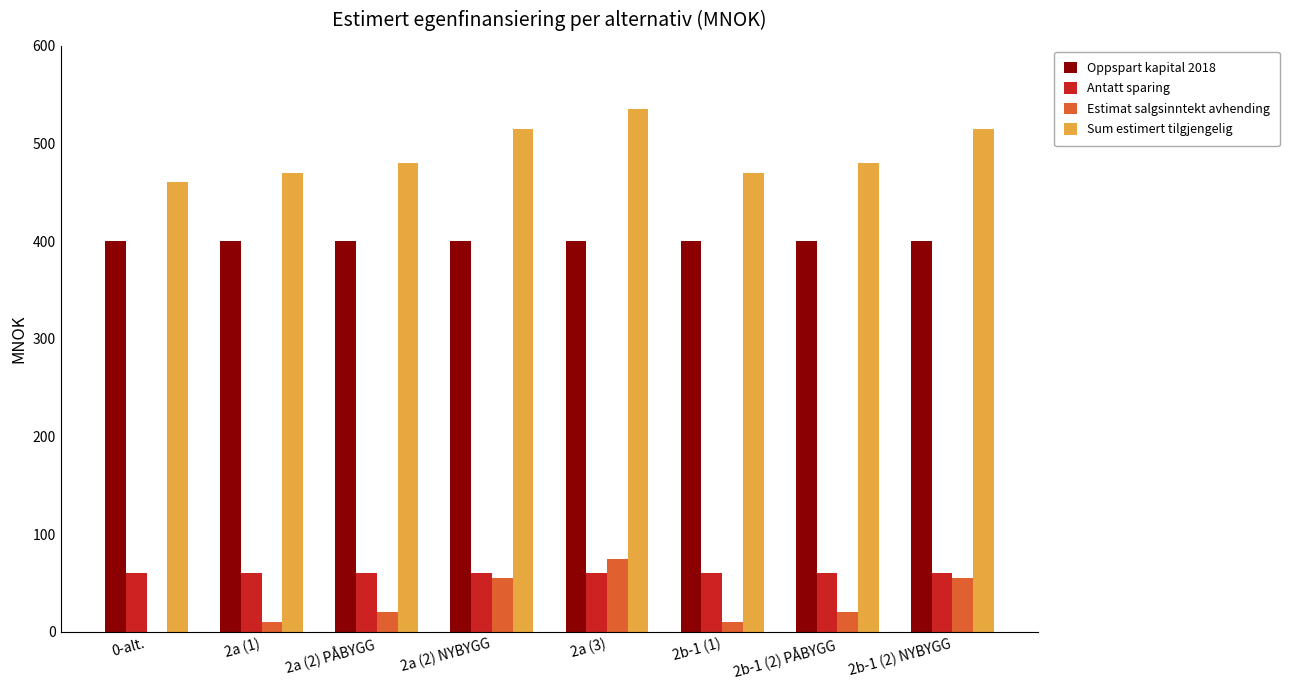

Reading left to right, extract all data points from this chart.

Oppspart kapital 2018: 0-alt.=400	2a (1)=400	2a (2) PÅBYGG=400	2a (2) NYBYGG=400	2a (3)=400	2b-1 (1)=400	2b-1 (2) PÅBYGG=400	2b-1 (2) NYBYGG=400
Antatt sparing: 0-alt.=60	2a (1)=60	2a (2) PÅBYGG=60	2a (2) NYBYGG=60	2a (3)=60	2b-1 (1)=60	2b-1 (2) PÅBYGG=60	2b-1 (2) NYBYGG=60
Estimat salgsinntekt avhending: 0-alt.=0	2a (1)=10	2a (2) PÅBYGG=20	2a (2) NYBYGG=55	2a (3)=75	2b-1 (1)=10	2b-1 (2) PÅBYGG=20	2b-1 (2) NYBYGG=55
Sum estimert tilgjengelig: 0-alt.=460	2a (1)=470	2a (2) PÅBYGG=480	2a (2) NYBYGG=515	2a (3)=535	2b-1 (1)=470	2b-1 (2) PÅBYGG=480	2b-1 (2) NYBYGG=515